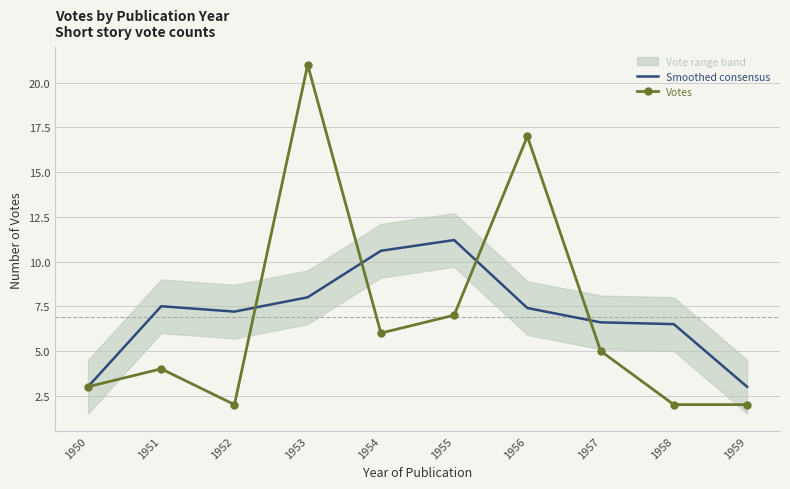

Reading right to left, list all the values displayed in this chart.

Smoothed consensus: 3.0	6.5	6.6	7.4	11.2	10.6	8.0	7.2	7.5	3.0
Votes: 2.0	2.0	5.0	17.0	7.0	6.0	21.0	2.0	4.0	3.0